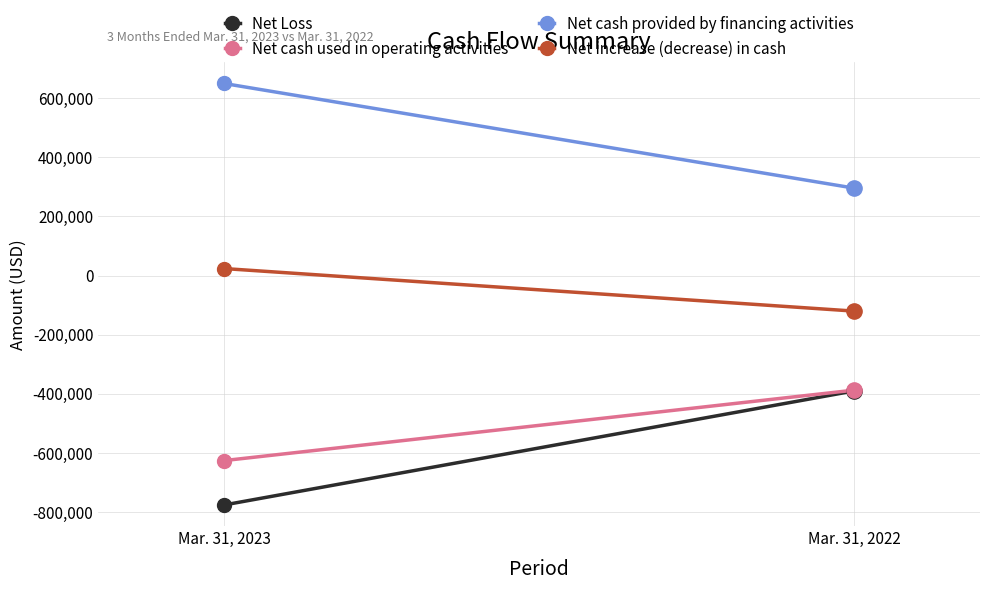

Which series reaches the minimum Y coordinate?

Net Loss